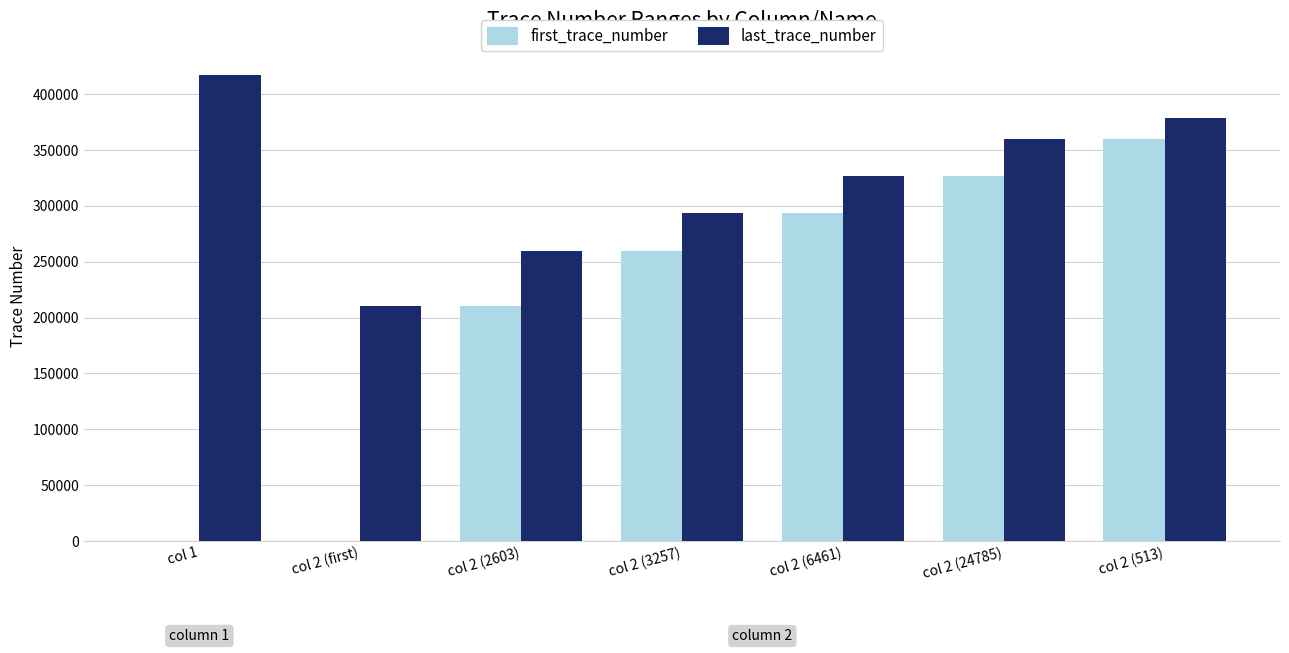

How many series are shown in this chart?

2